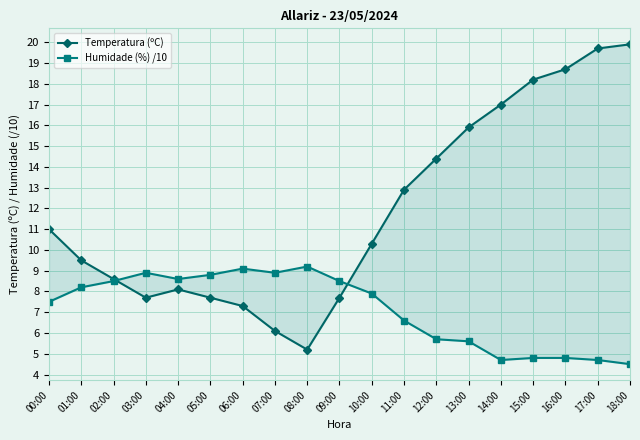

Does the chart have visible grid lines?

Yes